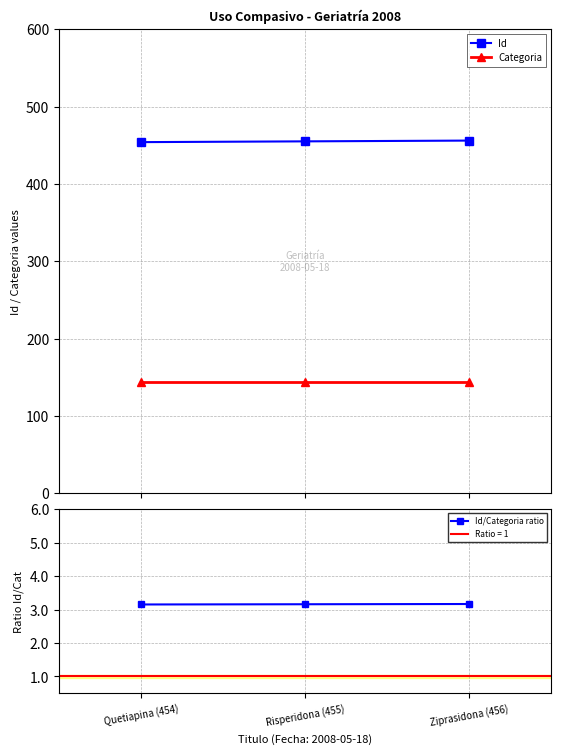

What is the total value across all series at Risperidona (455)?

602.2